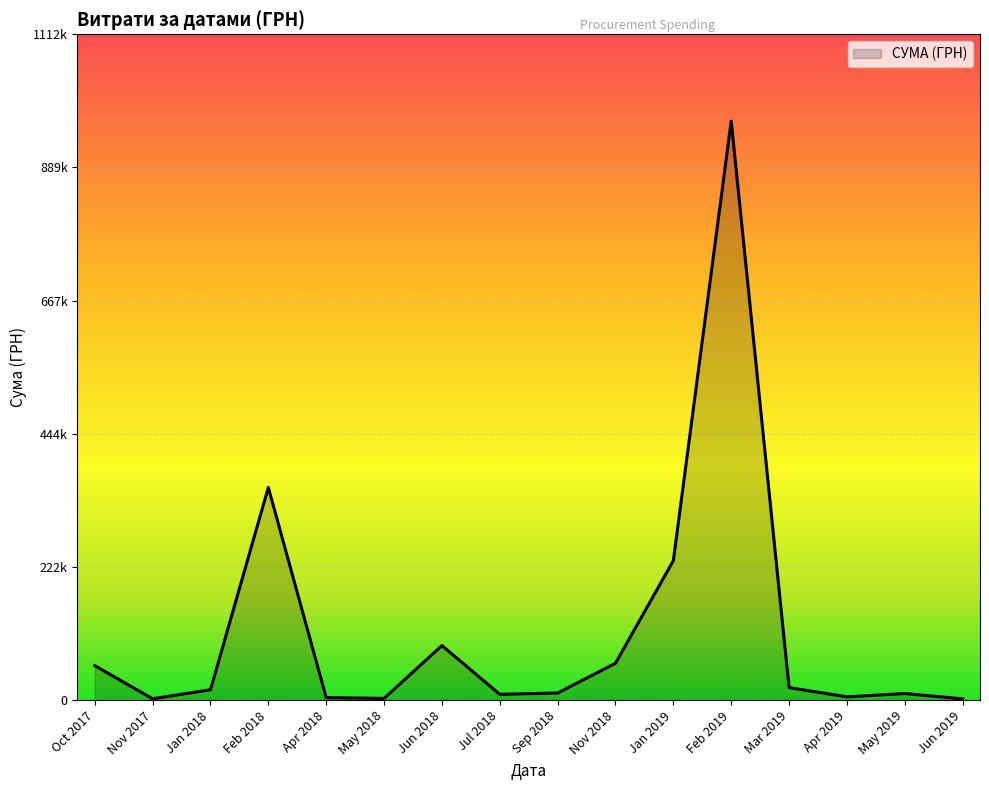

Does the chart display data point markers on the line(s)?

No